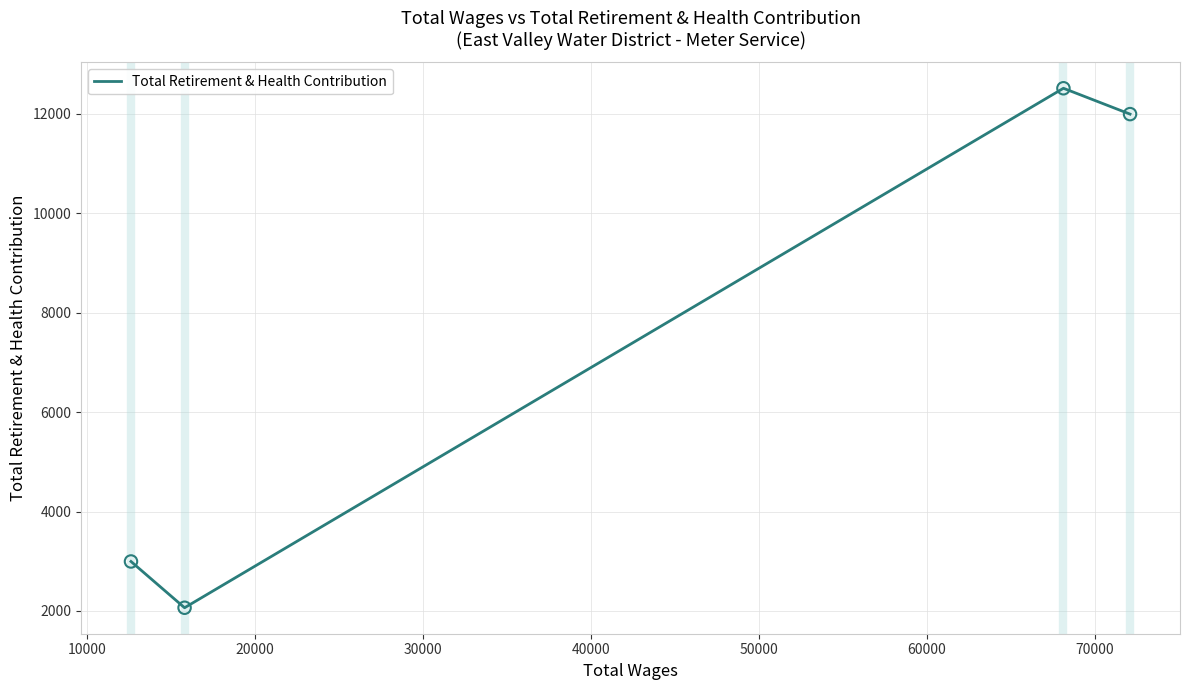

What is the average value?

7394